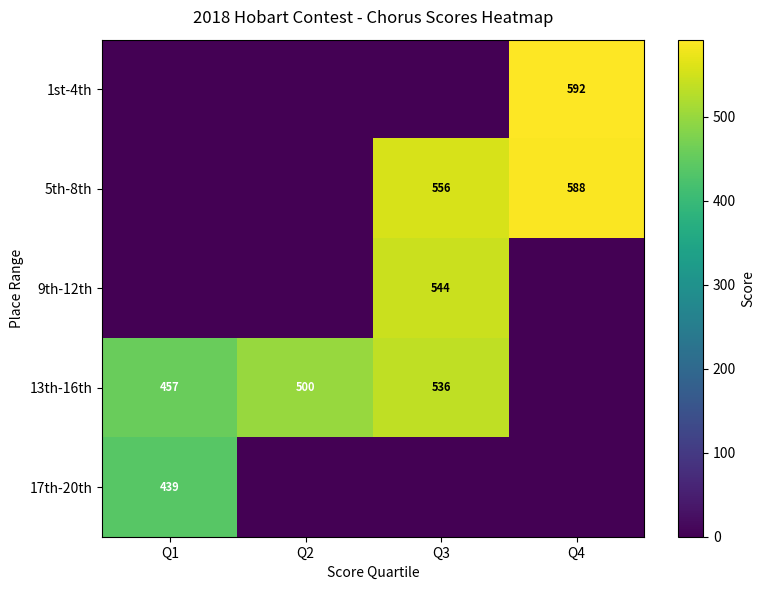

At how many categories does at least one series exceed 509?

2